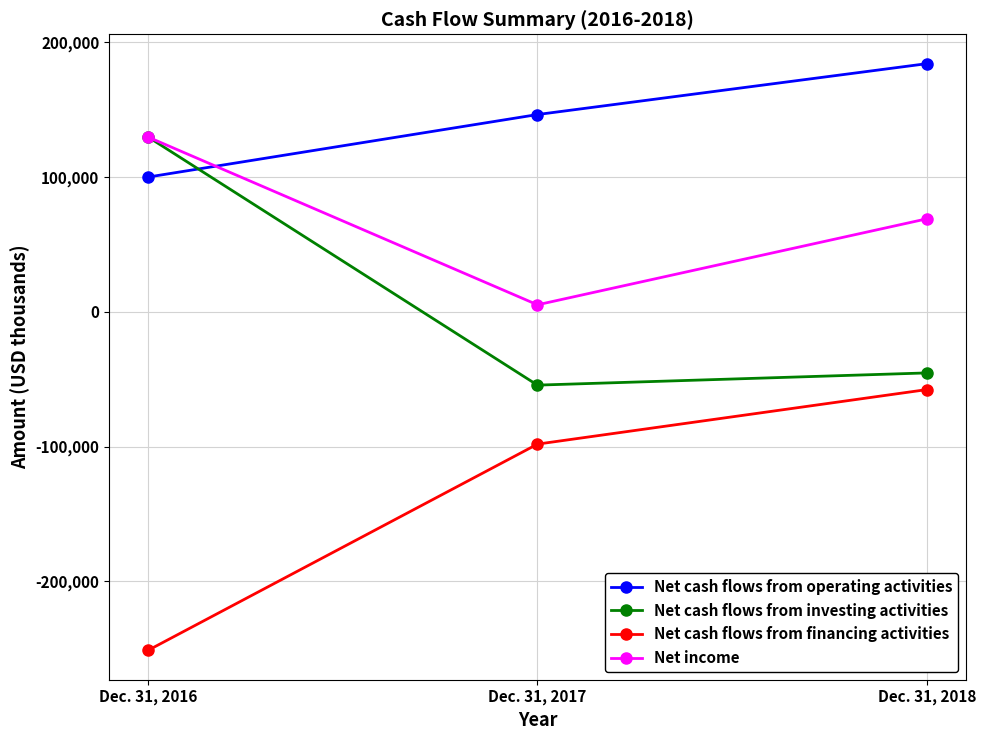

What is the difference between the maximum and minimum values in the Net cash flows from investing activities series?

184047